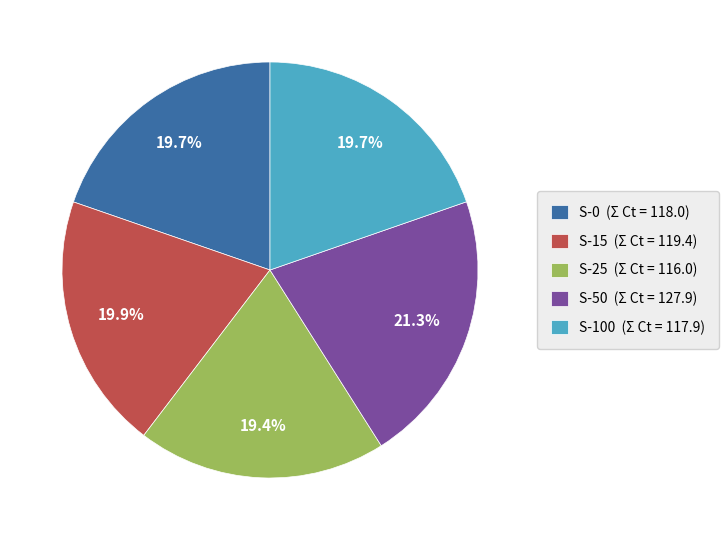

What is the largest slice in the pie chart?

S-50 (Σ Ct = 127.9)